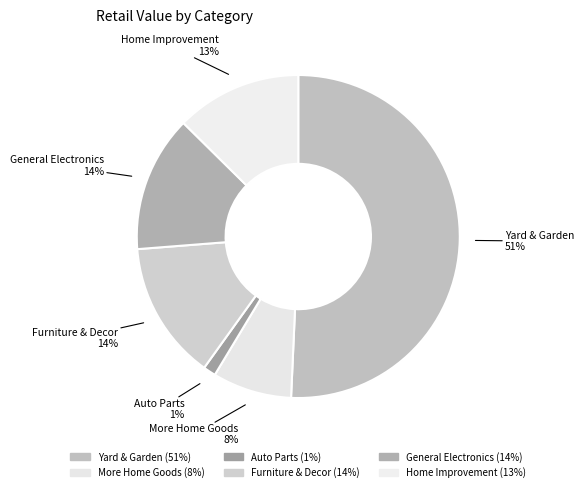

Which slice is the largest?

Yard & Garden